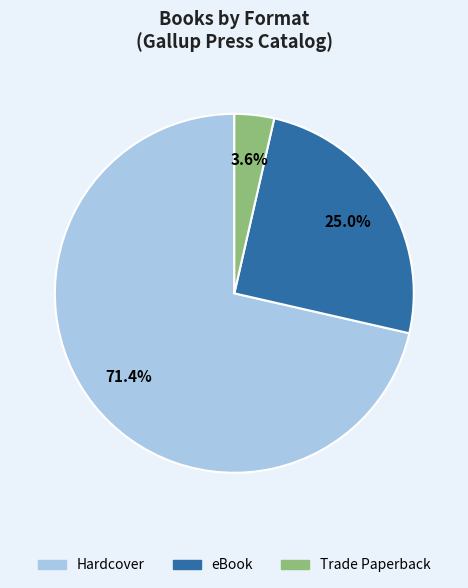

To the nearest percent, what percentage of the pie is eBook?

25%